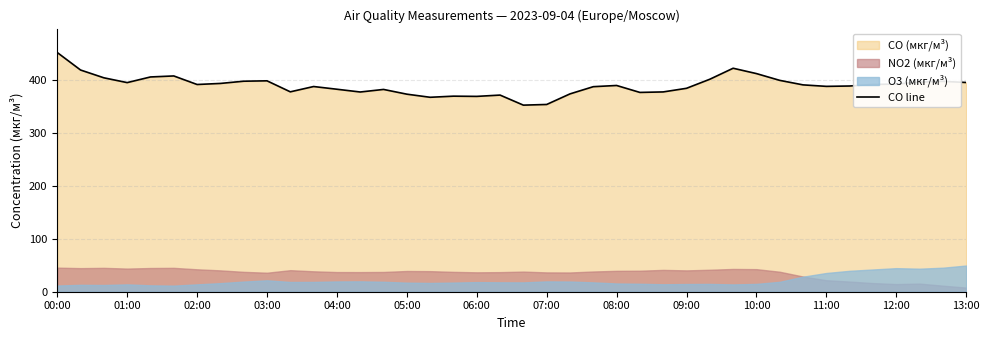

What is the value of the 40th point from the left?

395.7